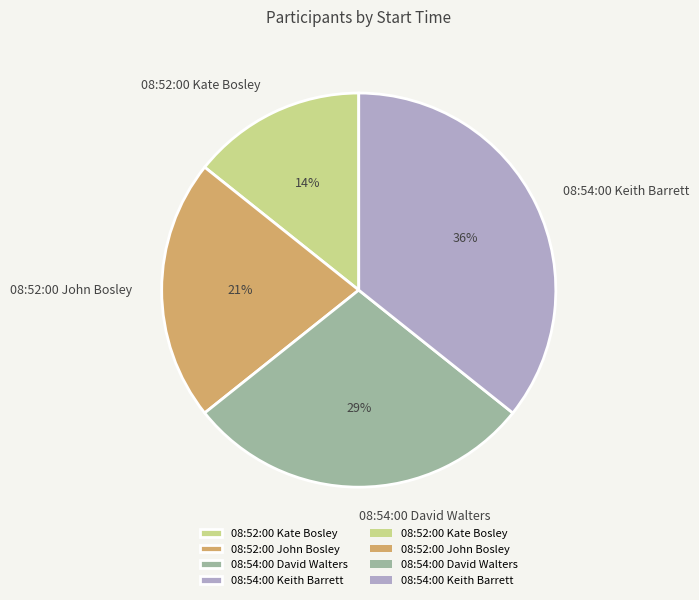

Does 08:54:00 David Walters represent more than half of the total?

No